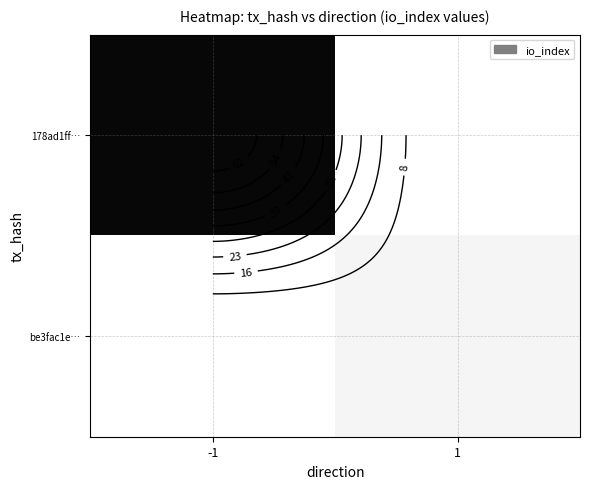

Which label corresponds to the smallest value in the chart?

1